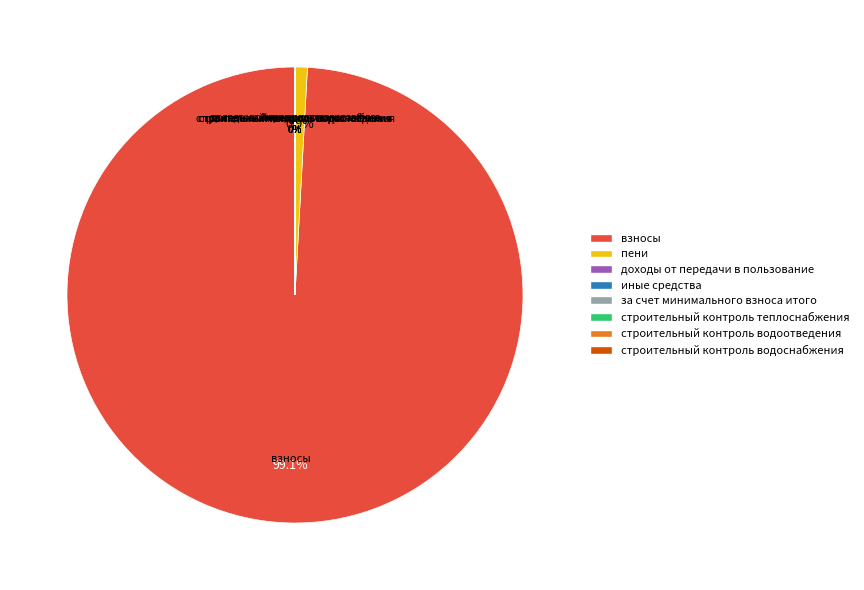

What is the largest slice in the pie chart?

взносы